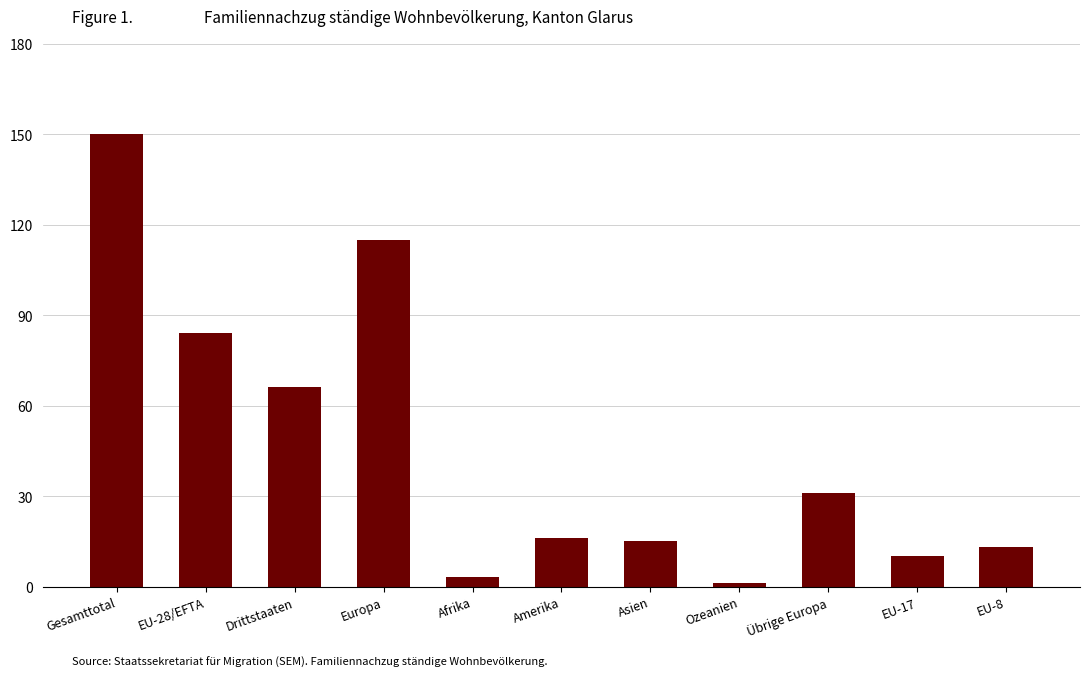

What is the greatest value displayed?

150